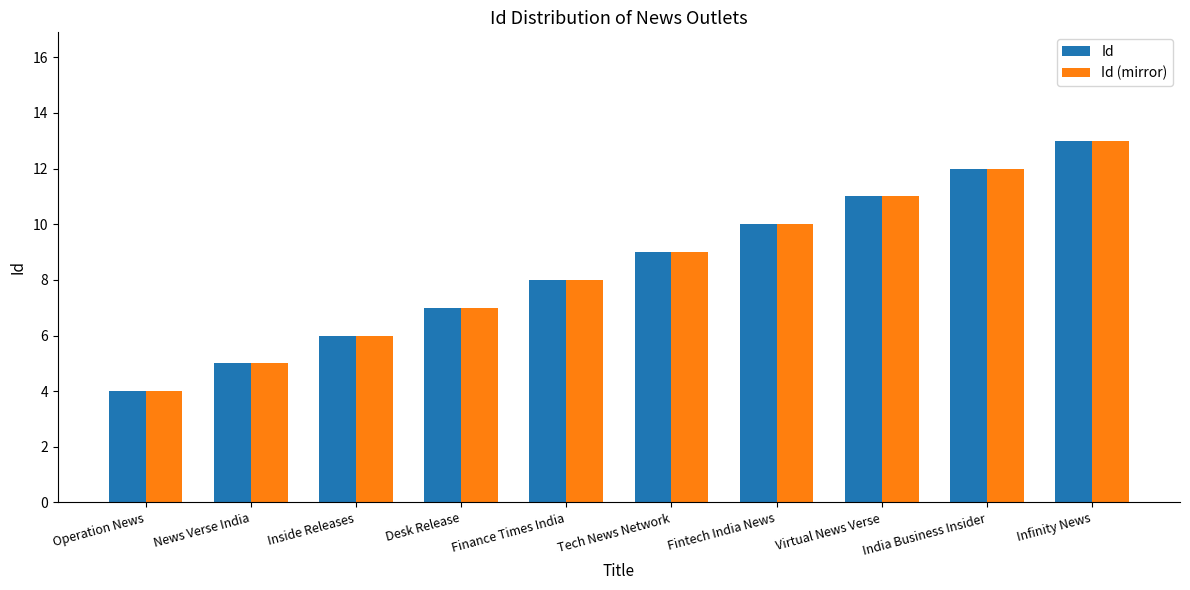

True or false: Id (mirror) has a value of 5 at News Verse India.

True